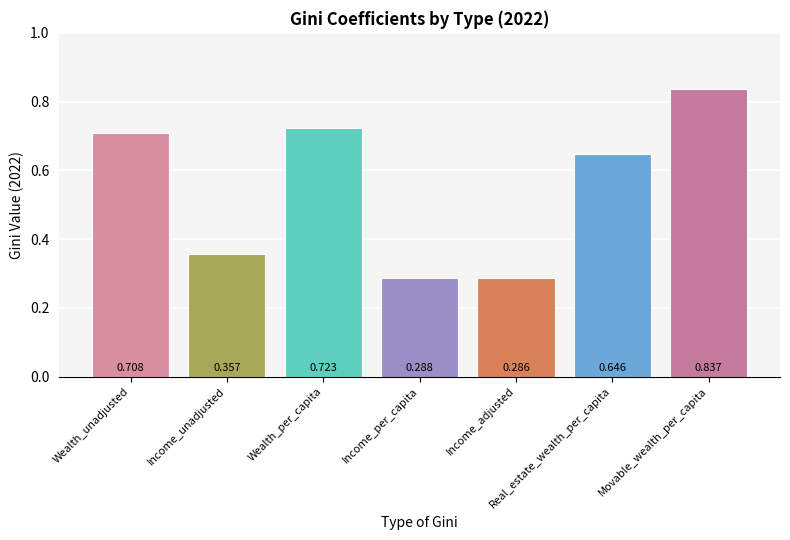

At which label is the value closest to 0?

Income_adjusted